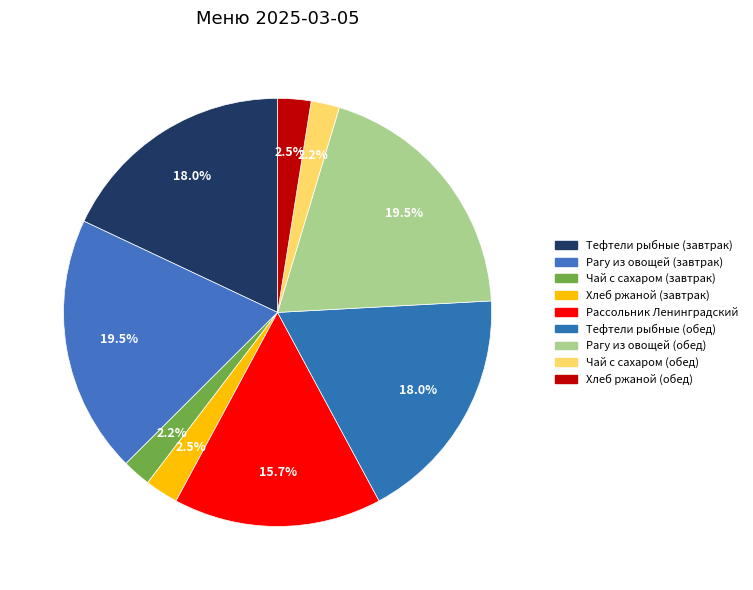

Is there a majority slice in this chart?

No